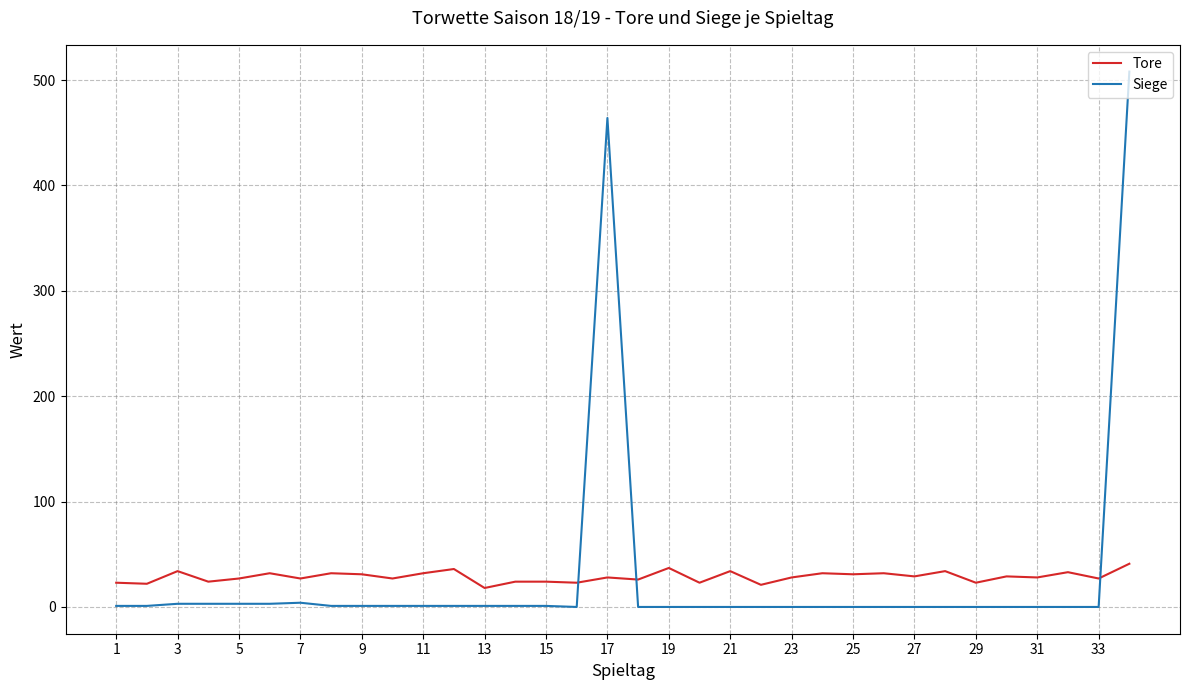

In Tore, how many points are lower than both neighbors (excluding endpoints)?

14